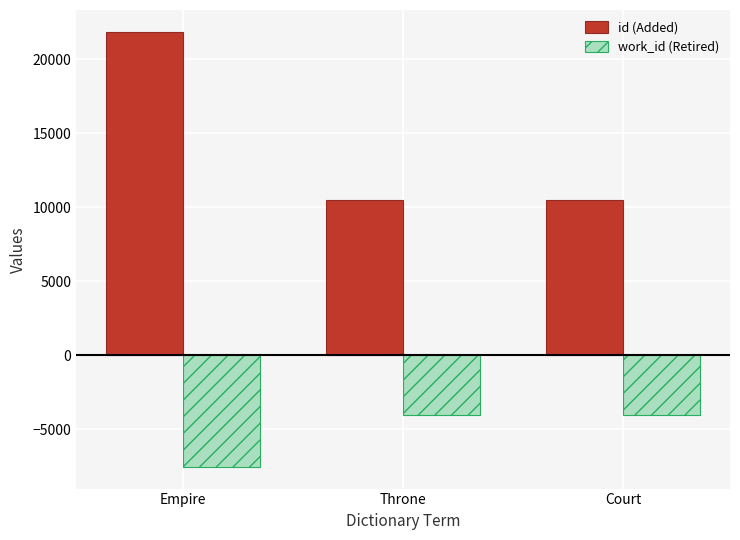

What is the lowest value of the id (Added) series?

10454